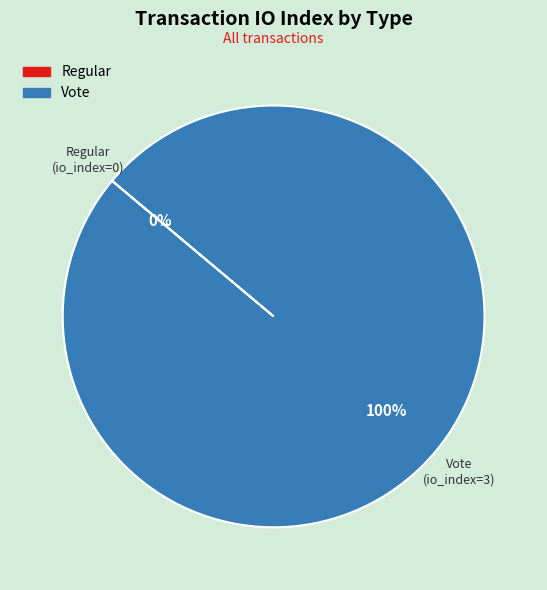

What percentage is the Vote slice, to the nearest percent?

100%